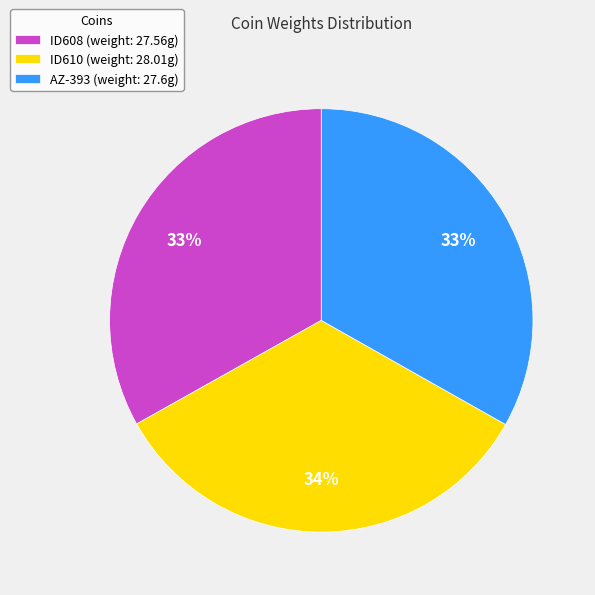

True or false: AZ-393 (weight: 27.6g) accounts for 33% of the total.

True